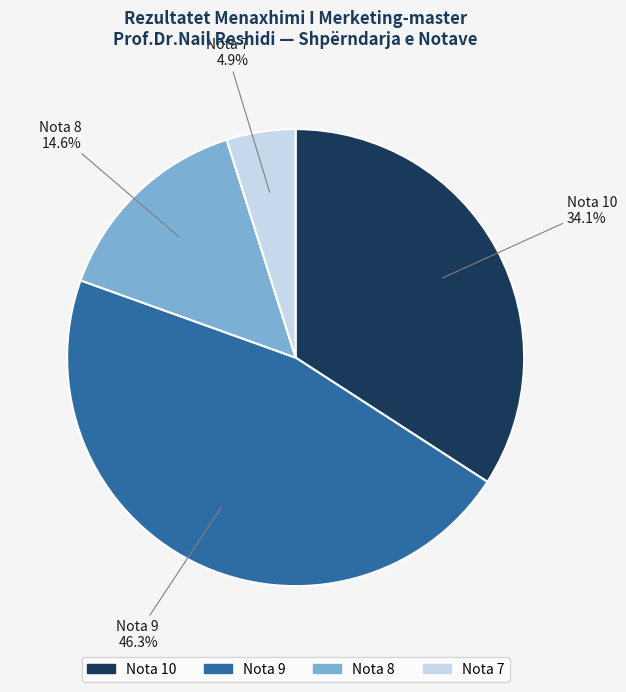

Is the sum of Nota 9 and Nota 8 greater than half?

Yes